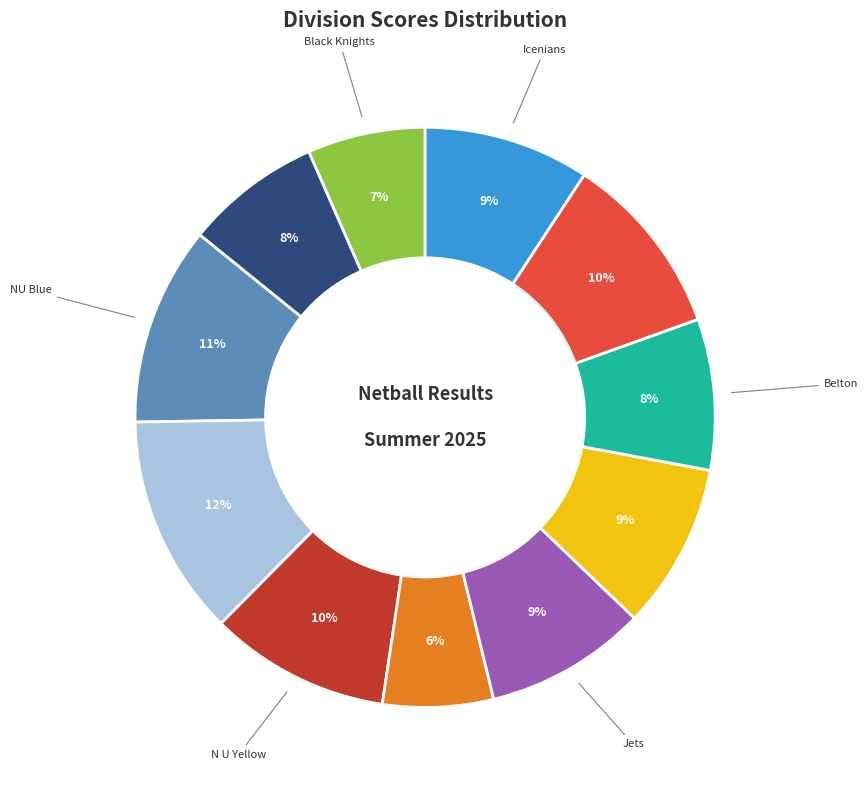

Does any single category account for the majority?

No